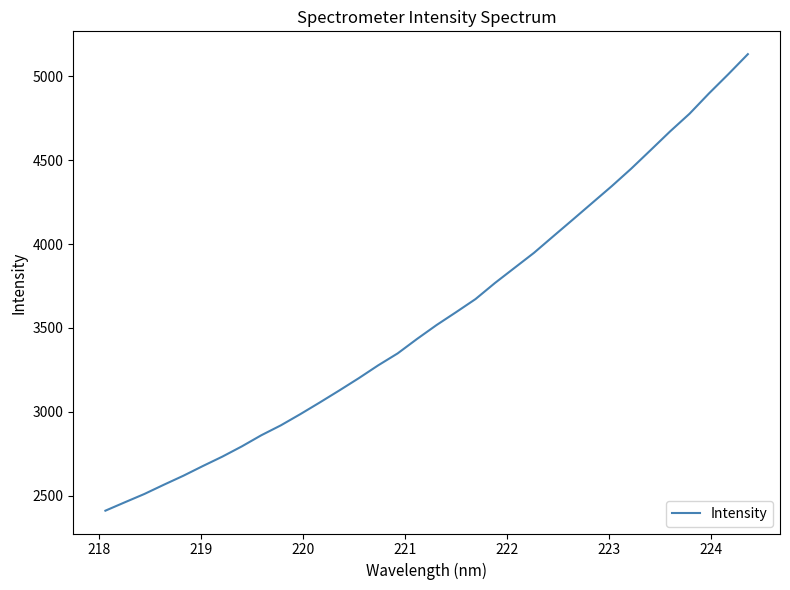

What is the minimum value shown in the chart?

2409.9